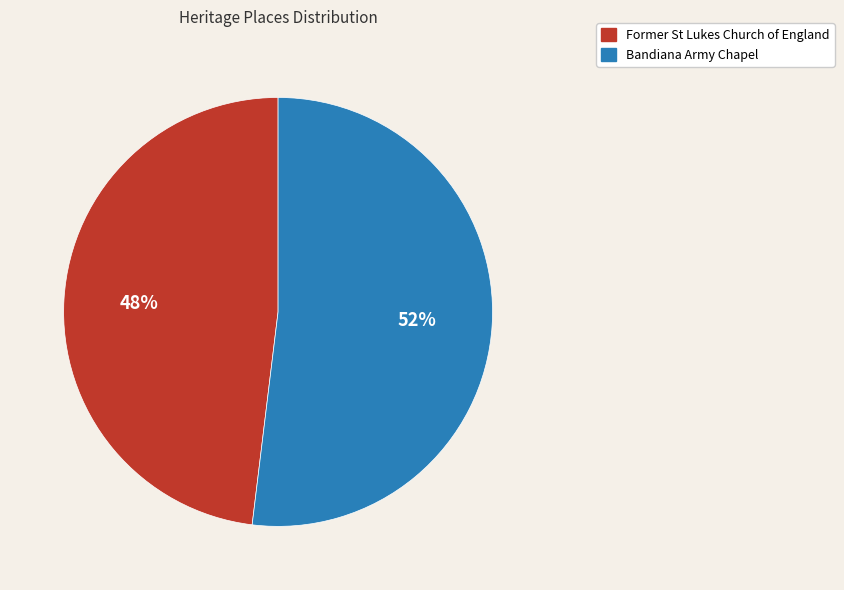

Is there any slice that represents more than half of the pie?

Yes